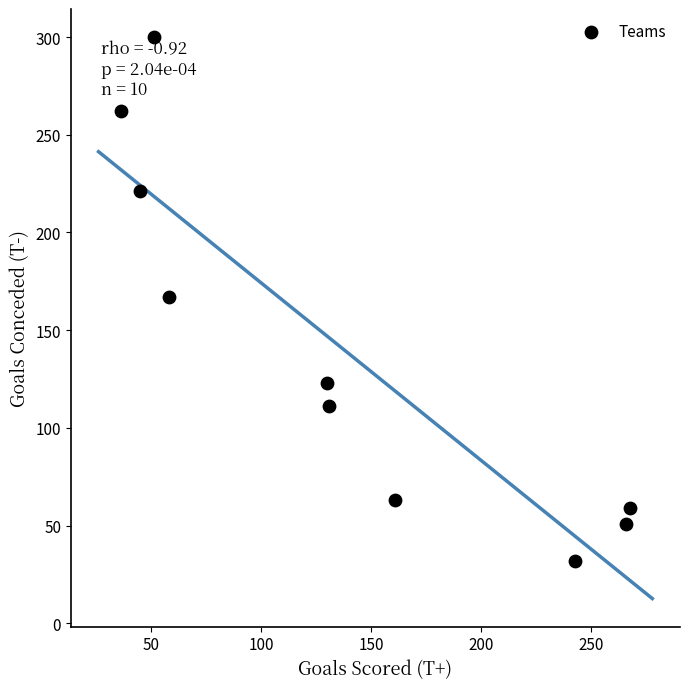

What is the average Y value?

139